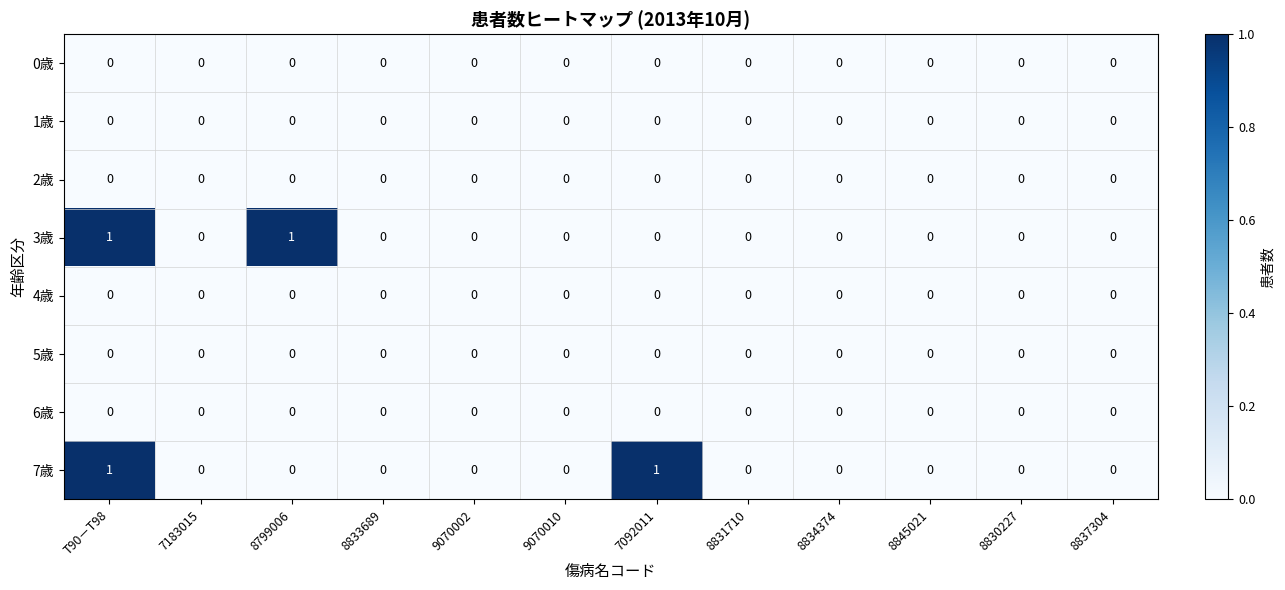

Between 9070002 and 7092011, which series saw the biggest shift?

7歳